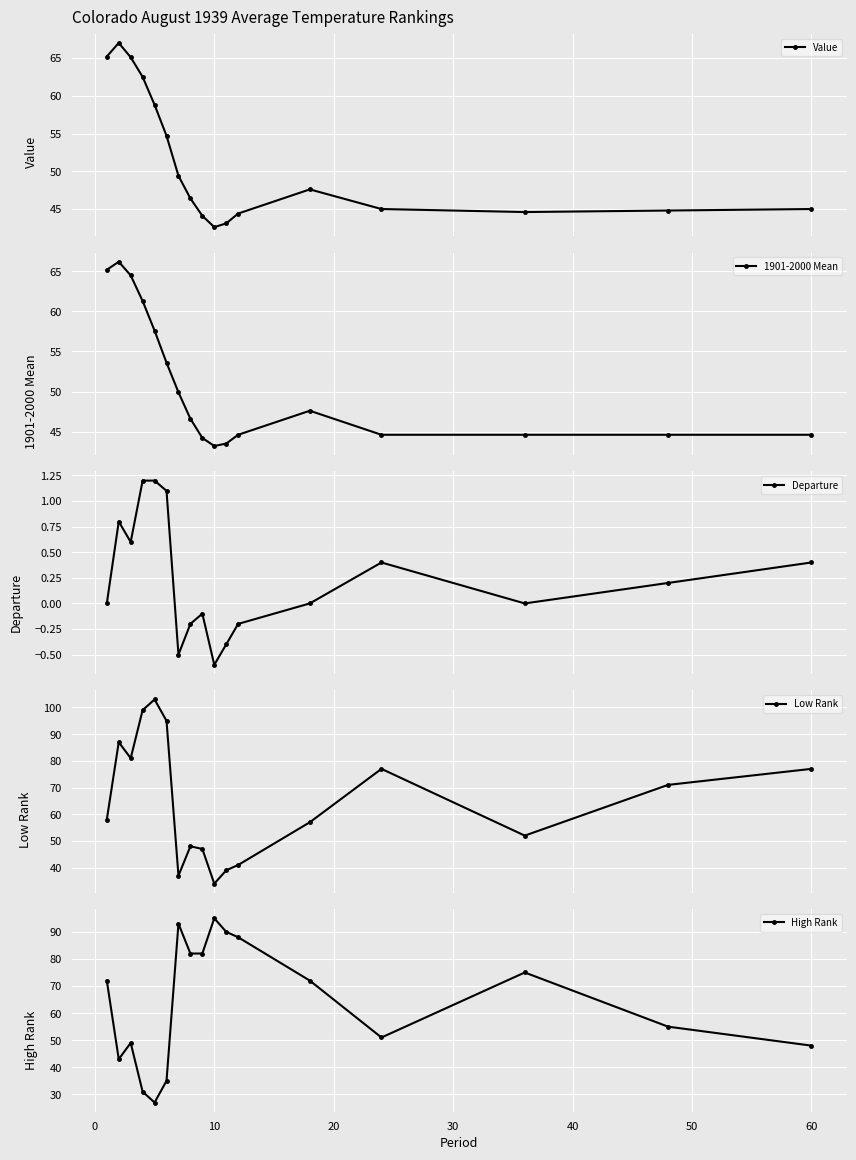

How many values in the Low Rank series exceed 58?

8